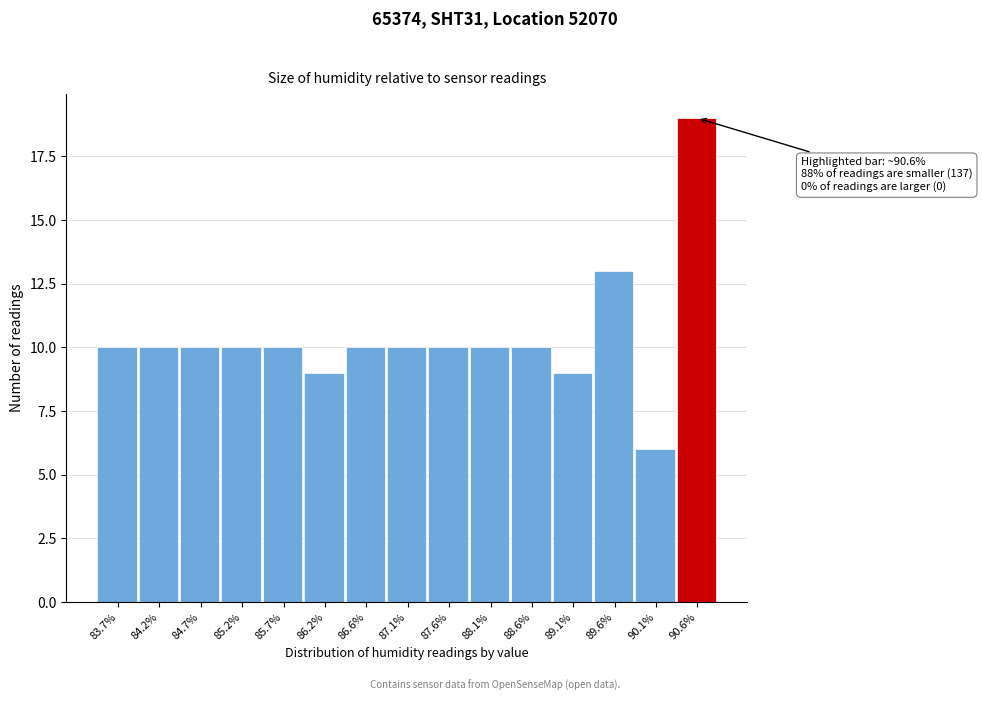

Reading left to right, list all the values displayed in this chart.

83.7%=10	84.2%=10	84.7%=10	85.2%=10	85.7%=10	86.2%=9	86.6%=10	87.1%=10	87.6%=10	88.1%=10	88.6%=10	89.1%=9	89.6%=13	90.1%=6	90.6%=19